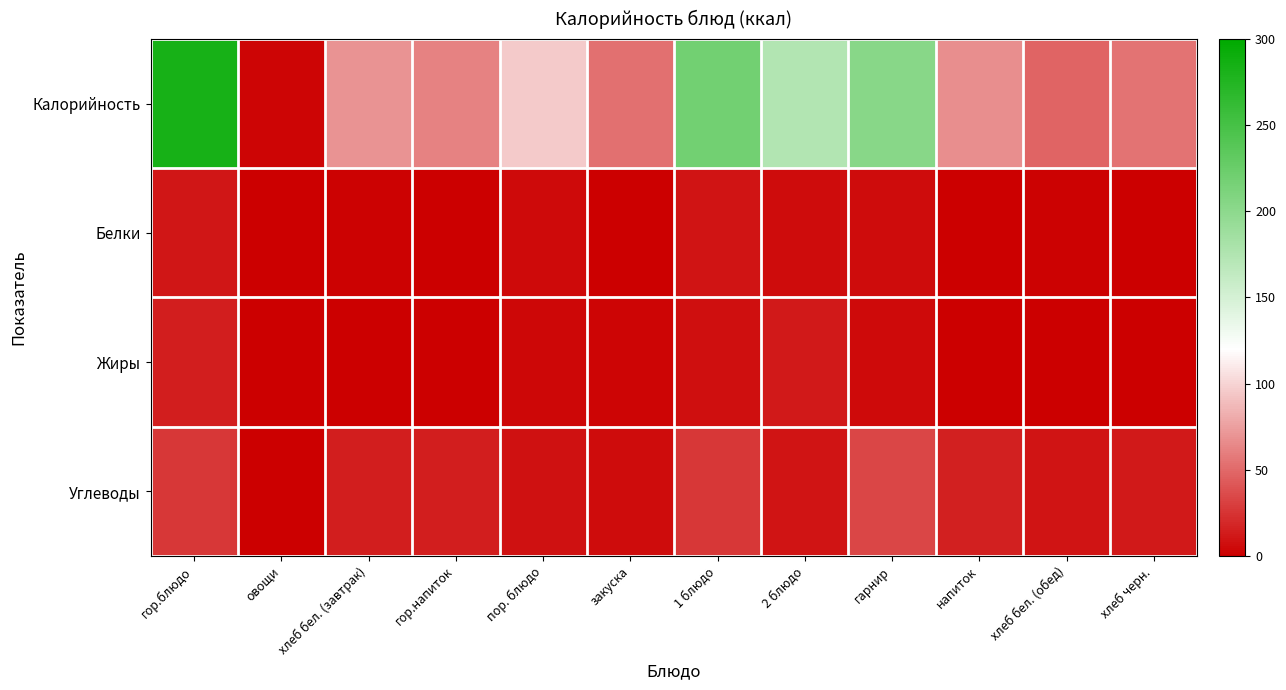

Which has a higher value, овощи or гарнир?

гарнир